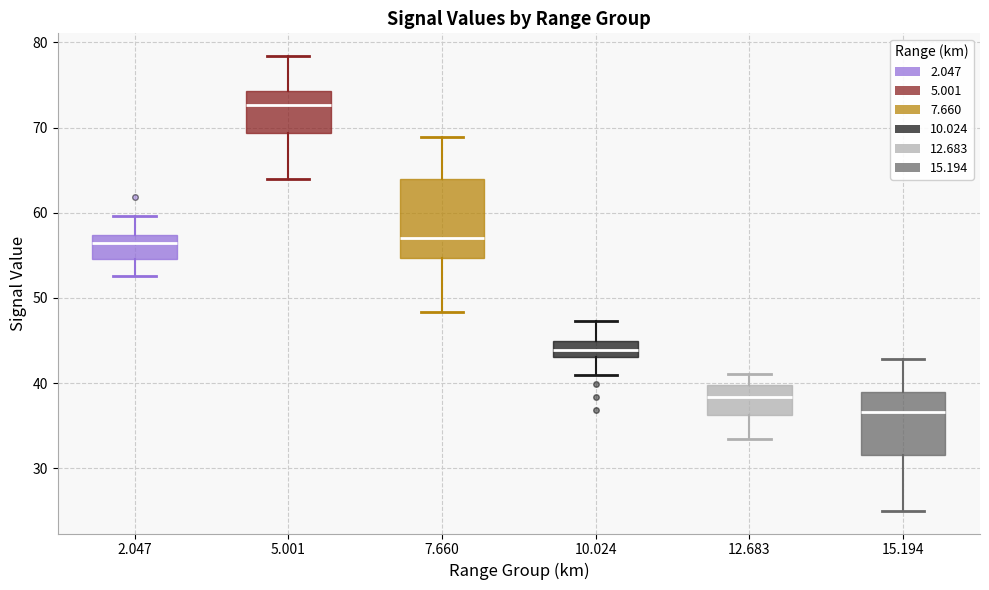

Comparing the boxes themselves (not the whiskers), which one is the tallest?

7.660